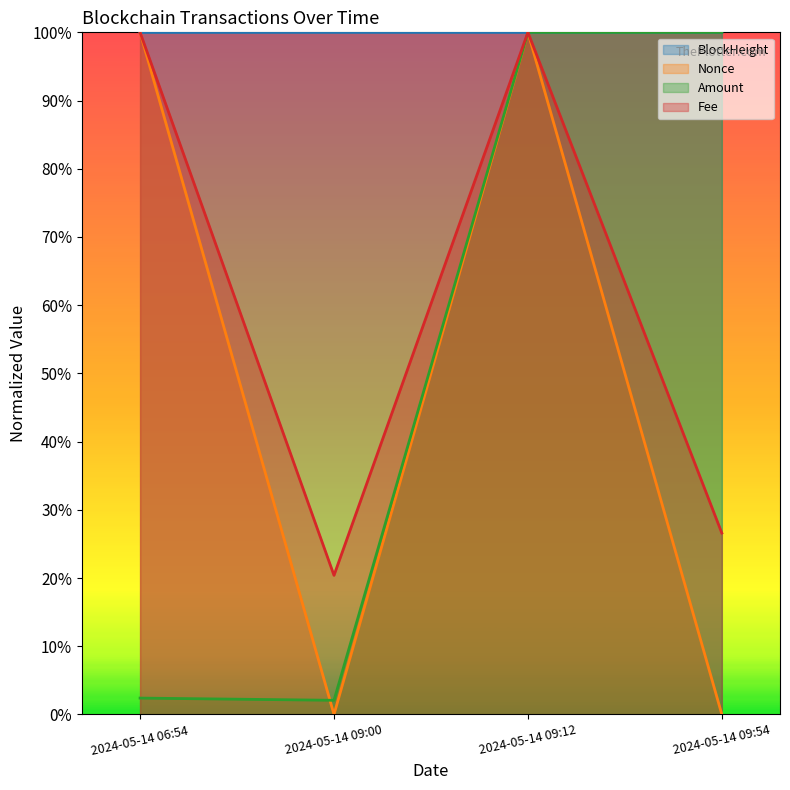

True or false: BlockHeight has a value of 1.0 at 2024-05-14 09:12.

True